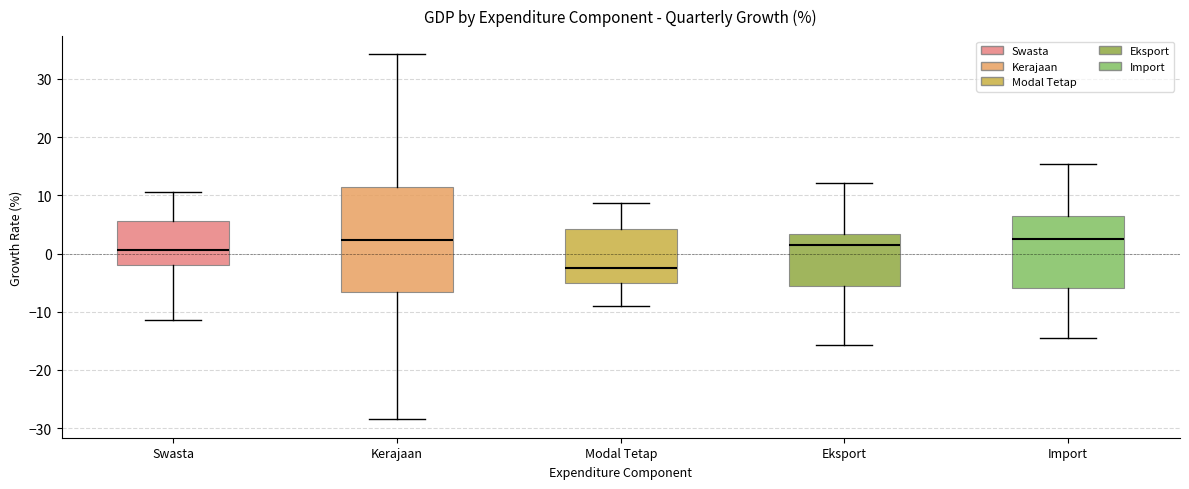

Which box is the tallest, from its lower edge to its upper edge?

Kerajaan